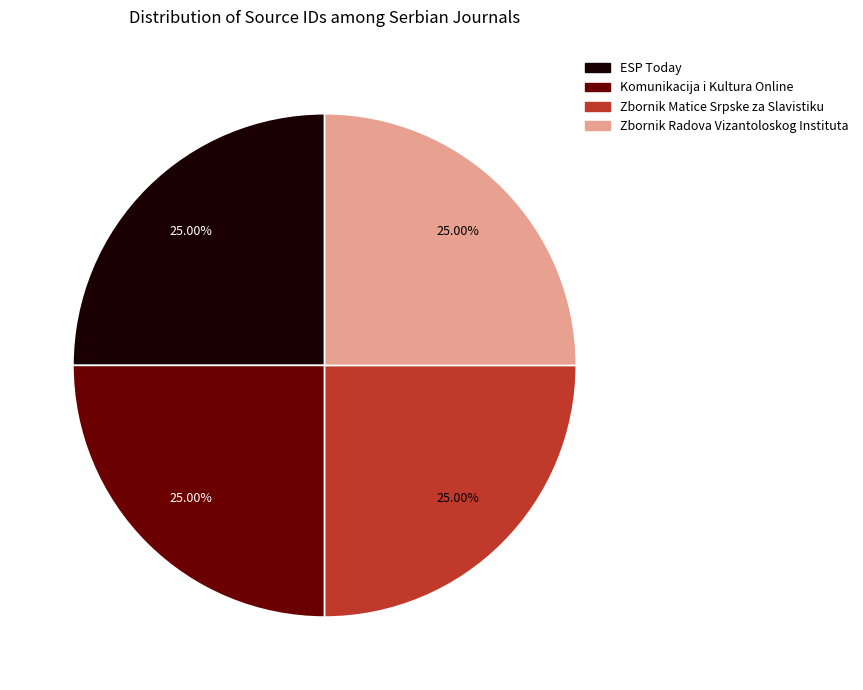

Does Komunikacija i Kultura Online represent more than half of the total?

No